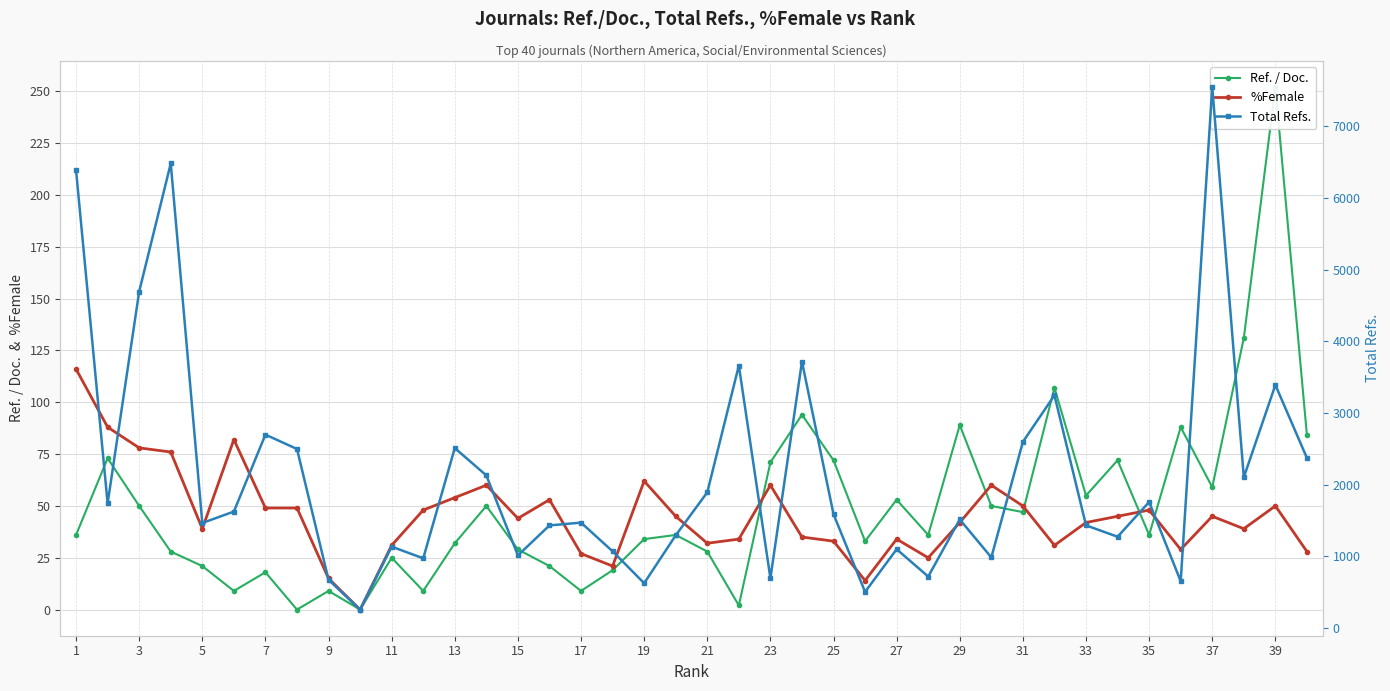

How many lines are shown in the chart?

3